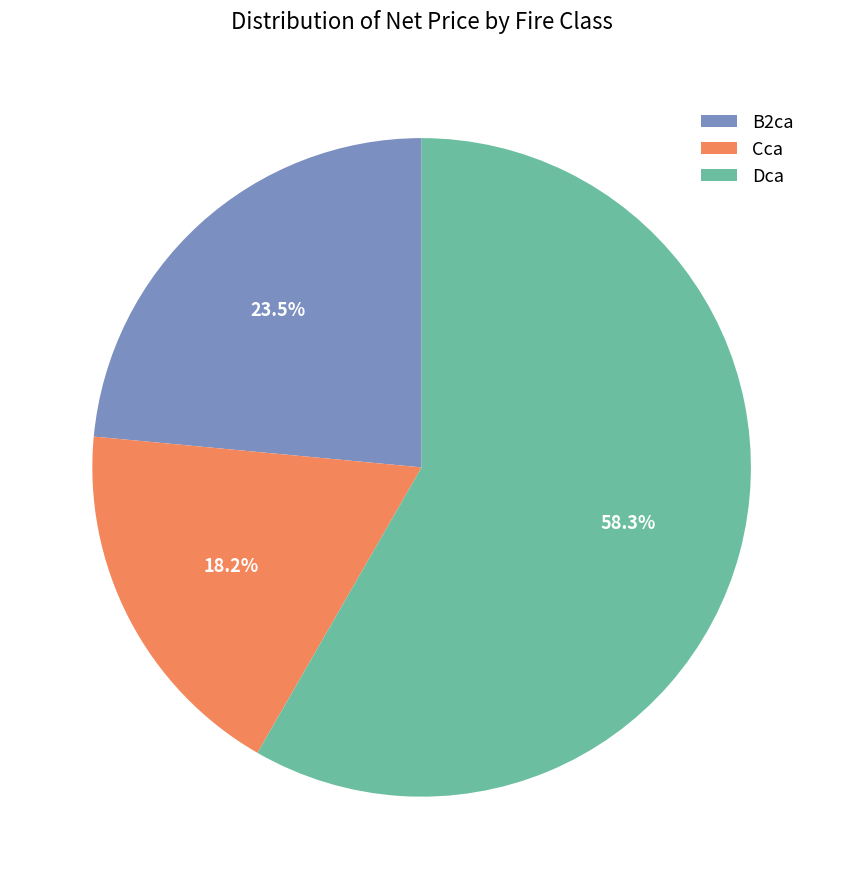

Count the number of slices in the pie.

3